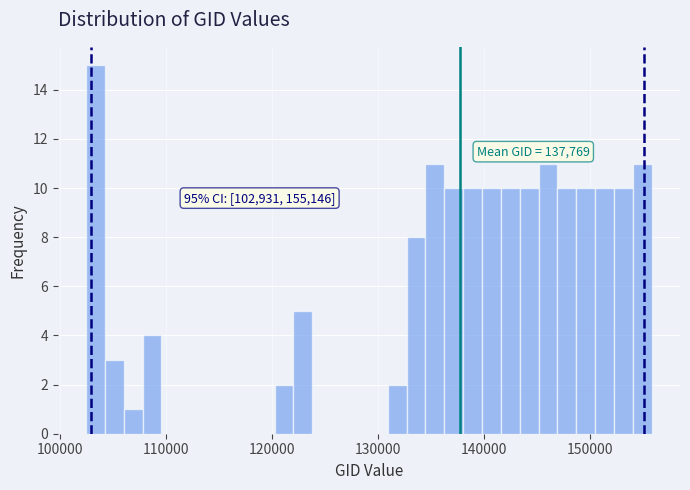

Read against the x-axis, roughly where is the centre of the tallest bar?

103000